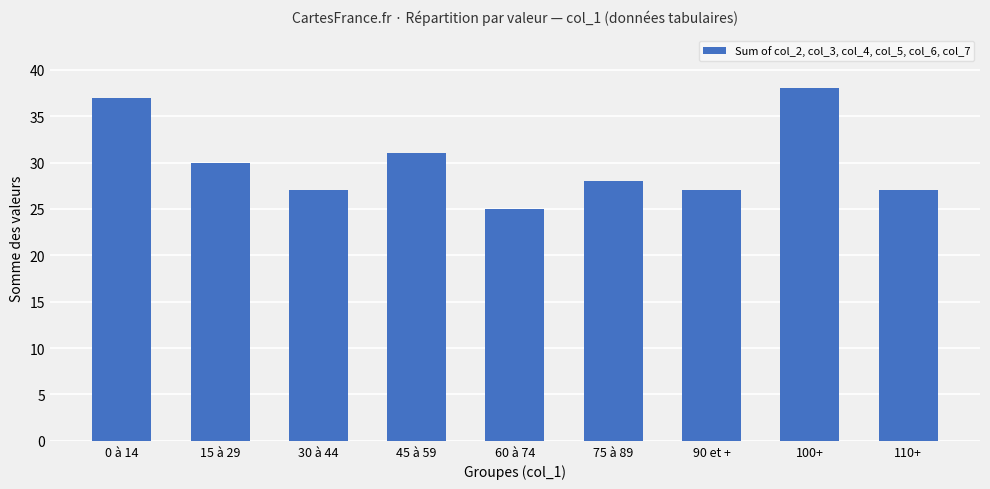

What is the change in value from 30 à 44 to 100+?

+11